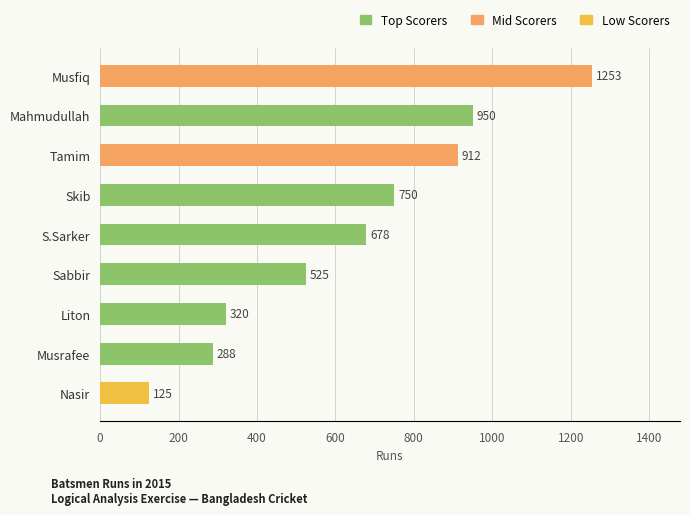

What is the label of the 6th bar from the bottom?

Skib